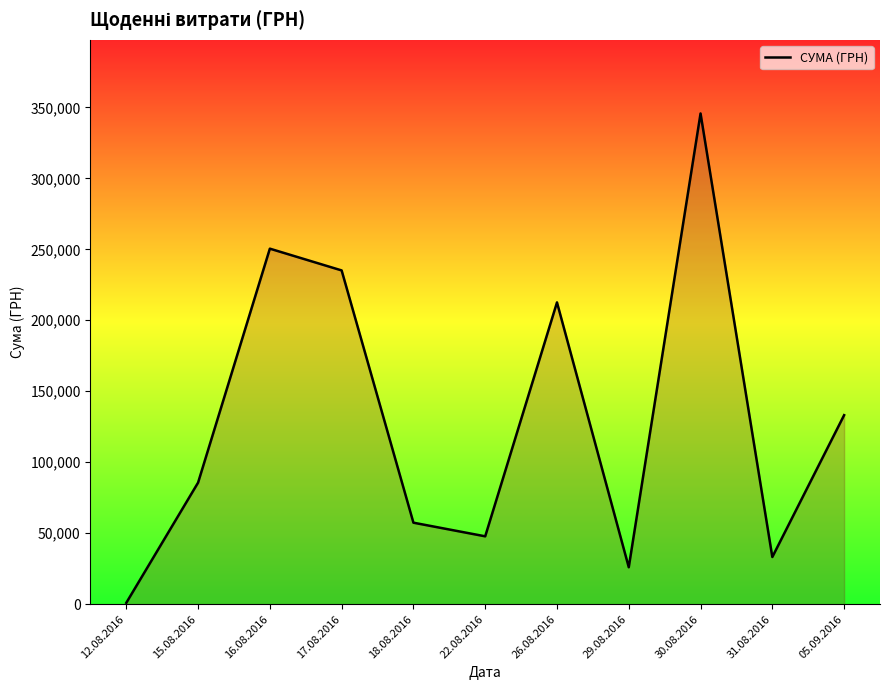

What is the change in value from 15.08.2016 to 18.08.2016?

-28212.9